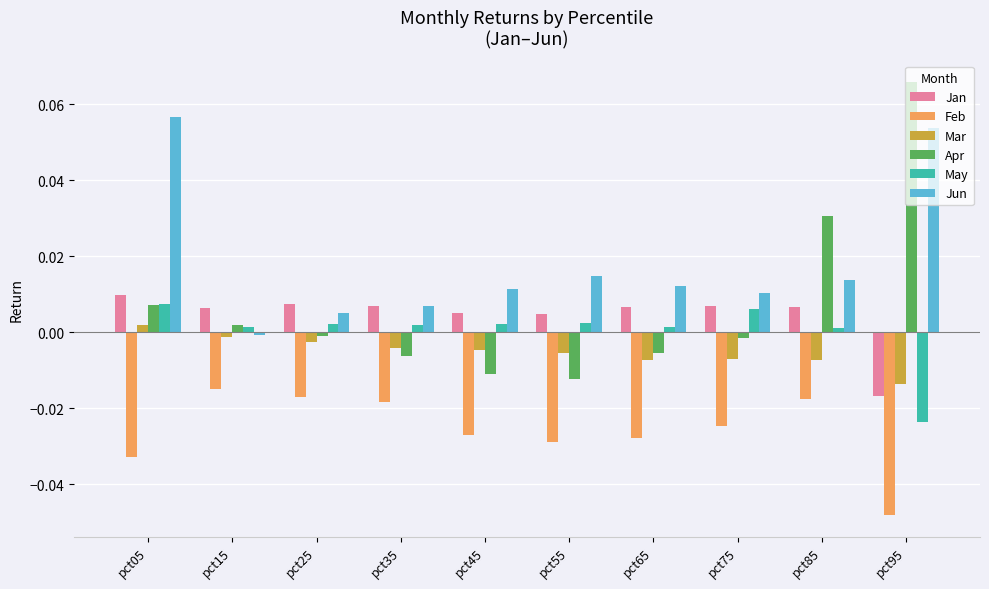

What are all the series names shown in the legend?

Jan, Feb, Mar, Apr, May, Jun